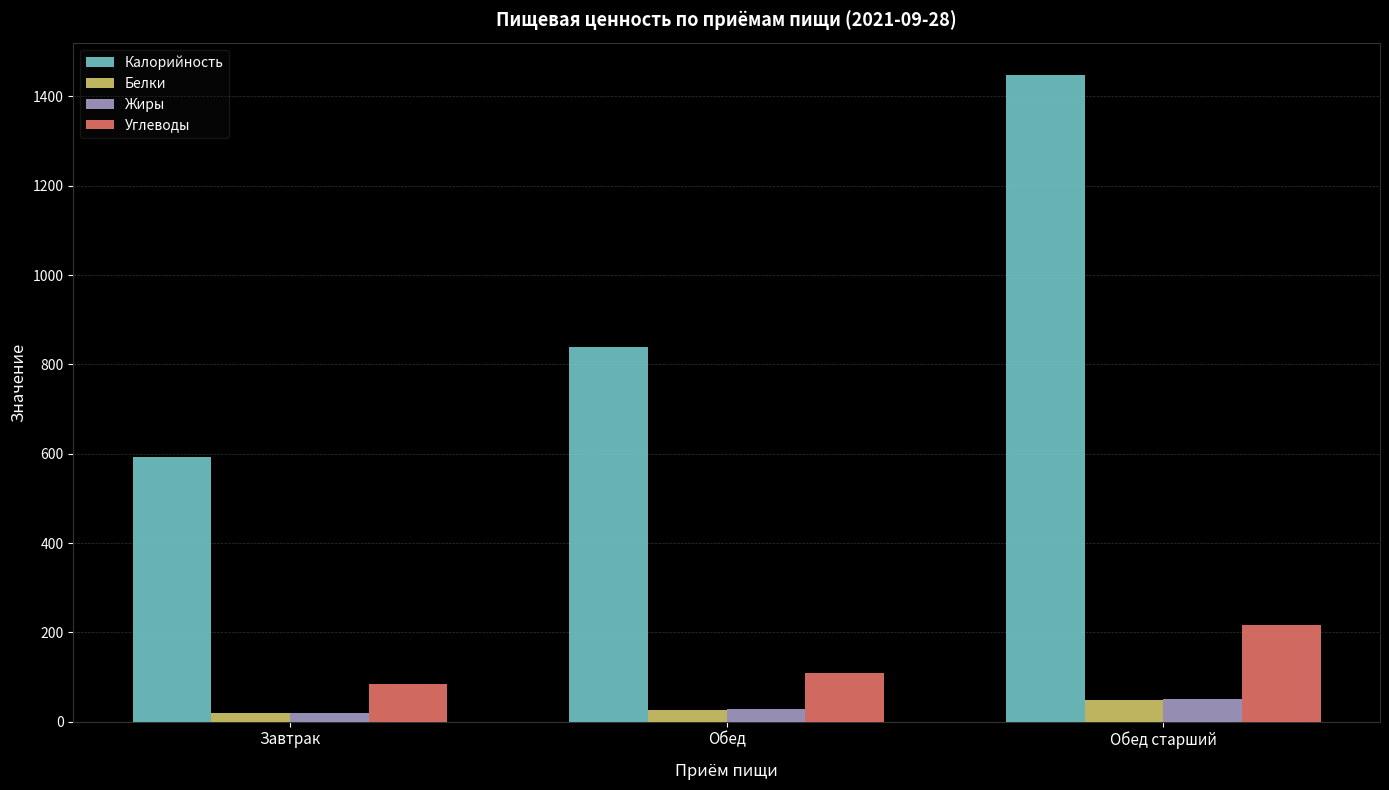

Reading left to right, list all the values displayed in this chart.

Калорийность: 592.0	838.0	1448.0
Белки: 19.4	26.4	49.4
Жиры: 19.9	28.7	50.5
Углеводы: 84.6	110.0	217.3